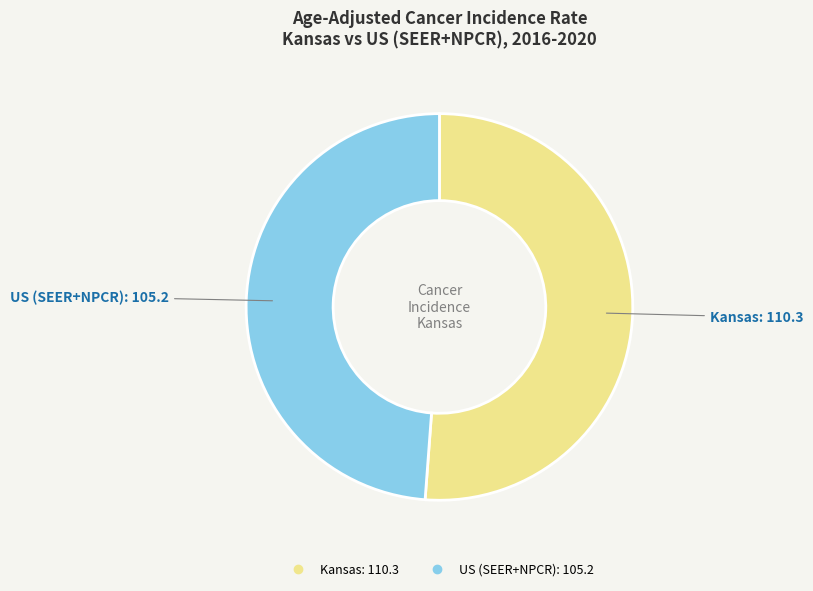

Which category accounts for the majority?

Kansas